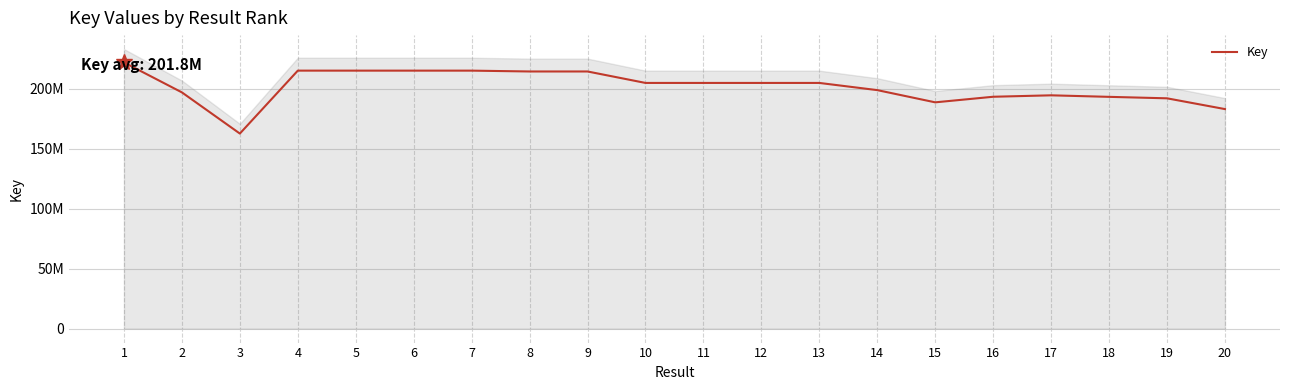

What is the change in value from 7 to 11?

-10256538